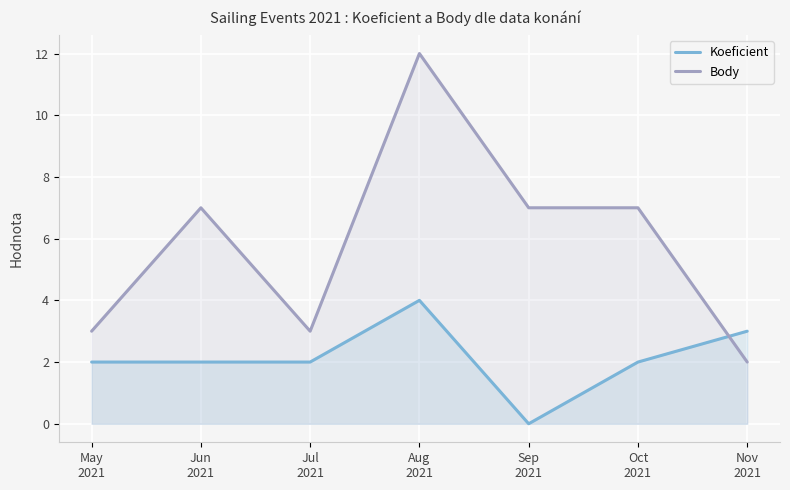

How many values in the Body series are below 7?

3